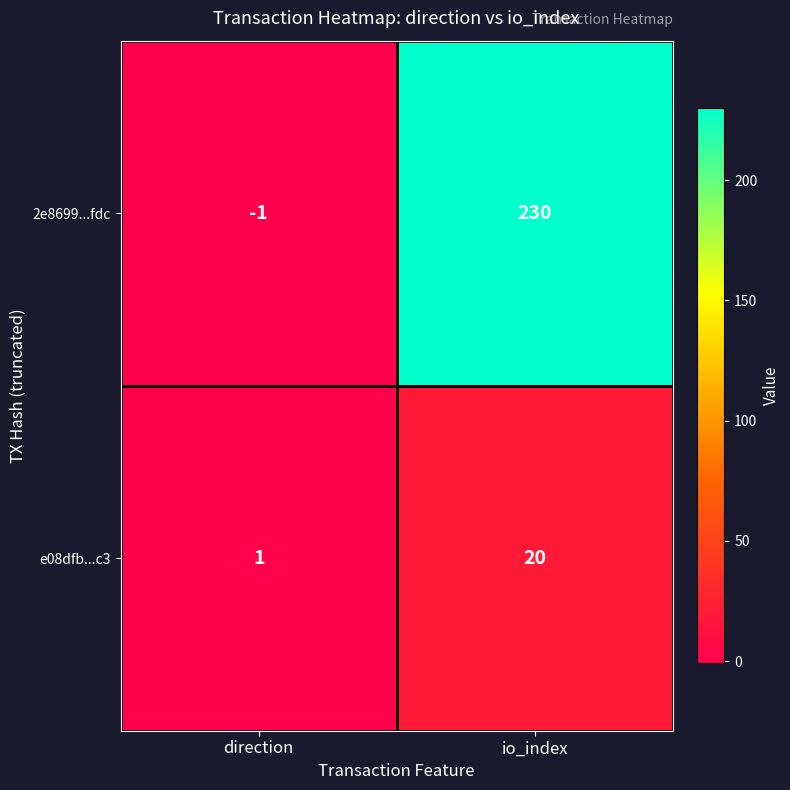

What is the difference between the 2e8699...fdc values at direction and io_index?

231